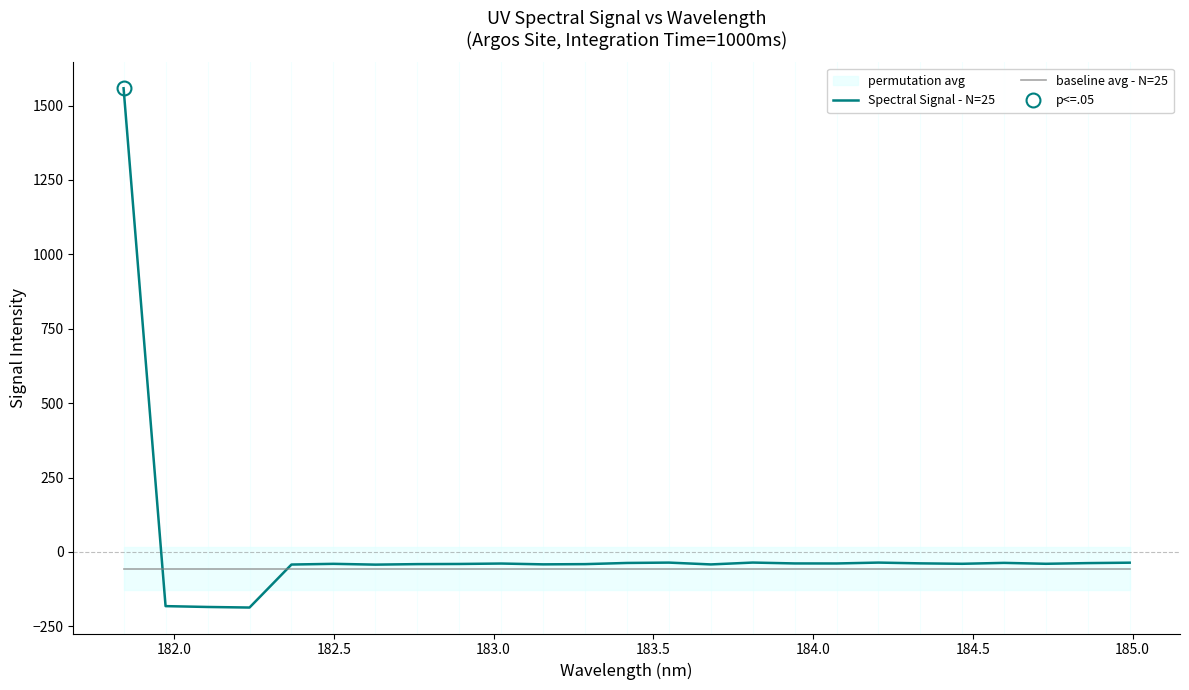

What is the value of the Spectral Signal - N=25 point at the 7th from the left?

-42.7